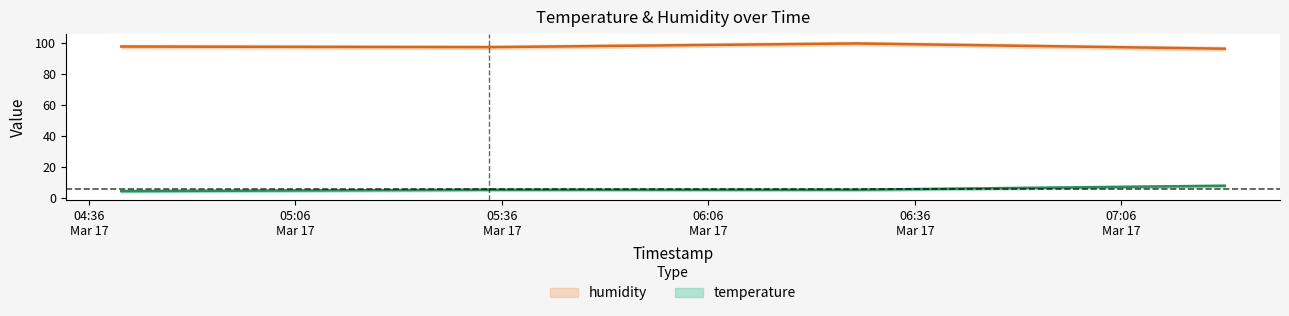

Reading left to right, list all the values displayed in this chart.

temperature: 2024-03-17T04:40:41=4.2	2024-03-17T05:34:08=5.1	2024-03-17T06:27:31=5.1	2024-03-17T07:21:01=7.7
humidity: 2024-03-17T04:40:41=97.9	2024-03-17T05:34:08=97.5	2024-03-17T06:27:31=99.9	2024-03-17T07:21:01=96.5